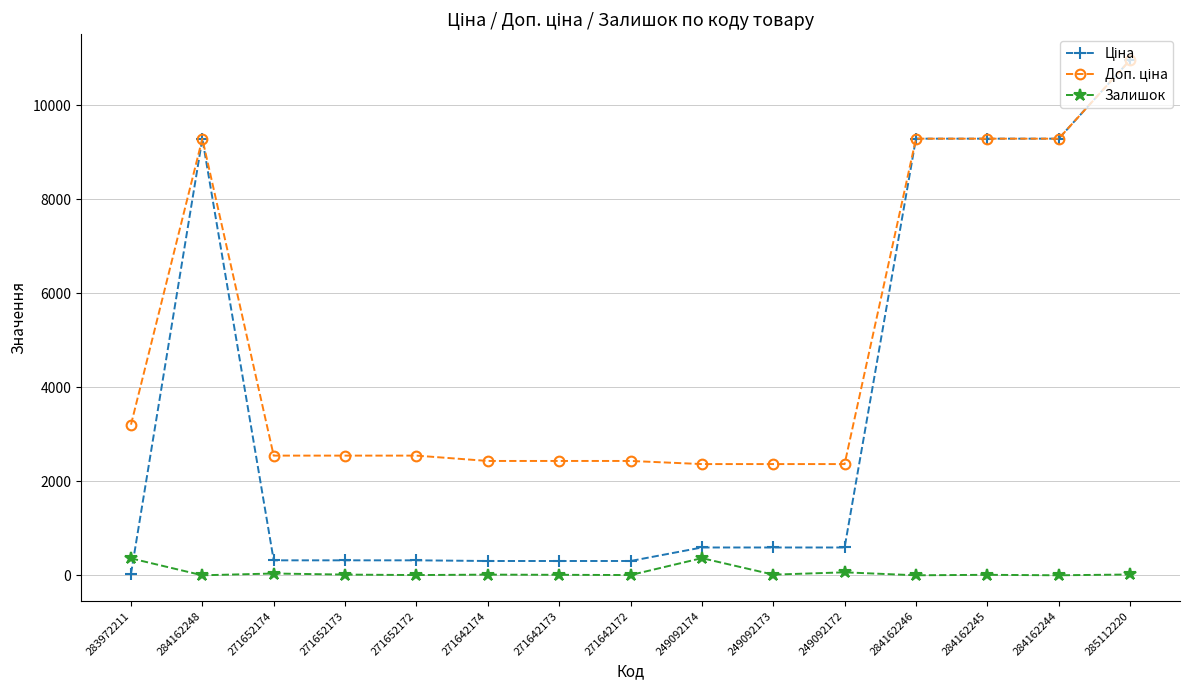

At which category does the chart reach its peak across all series?

285112220